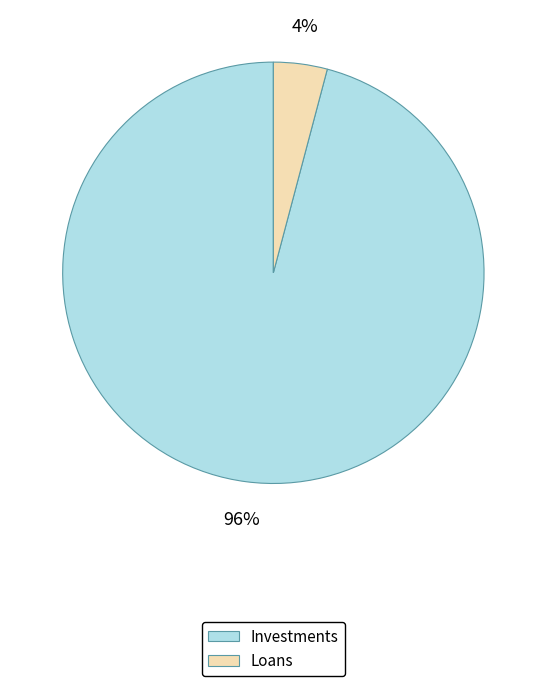

What is the largest slice in the pie chart?

Investments